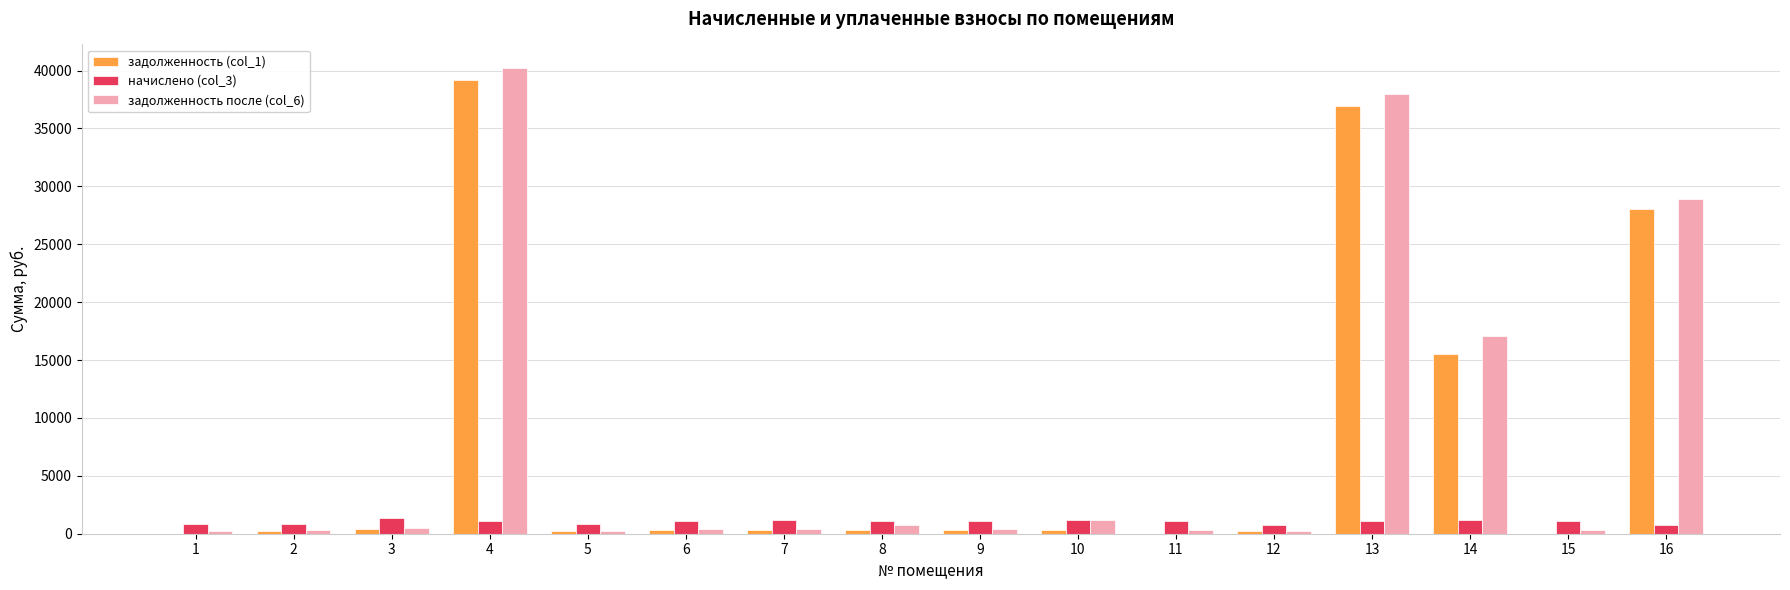

Which series has the largest range (max minus min)?

задолженность после (col_6)